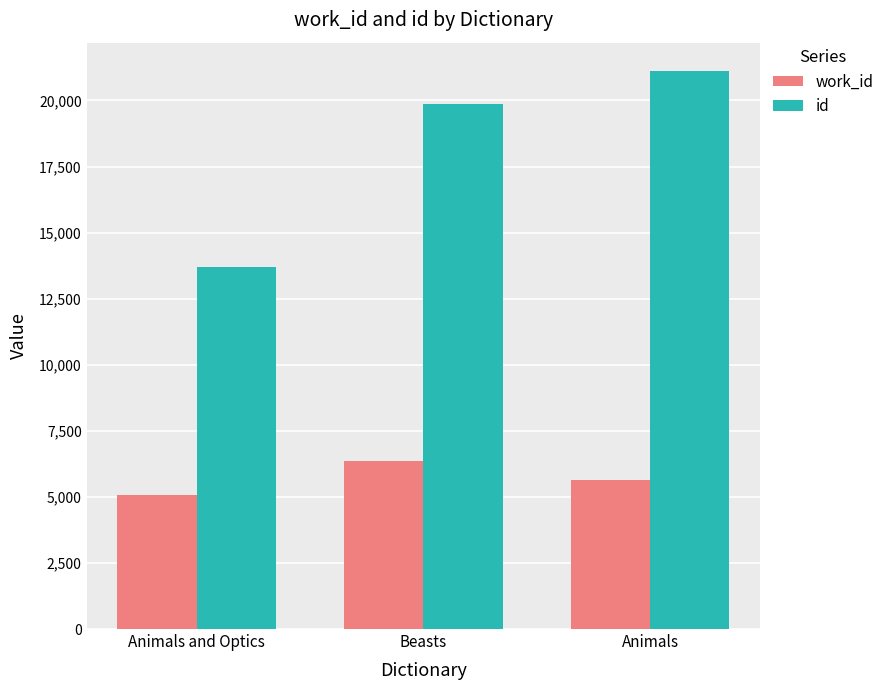

At Animals and Optics, list the series in order from smallest to largest.

work_id, id